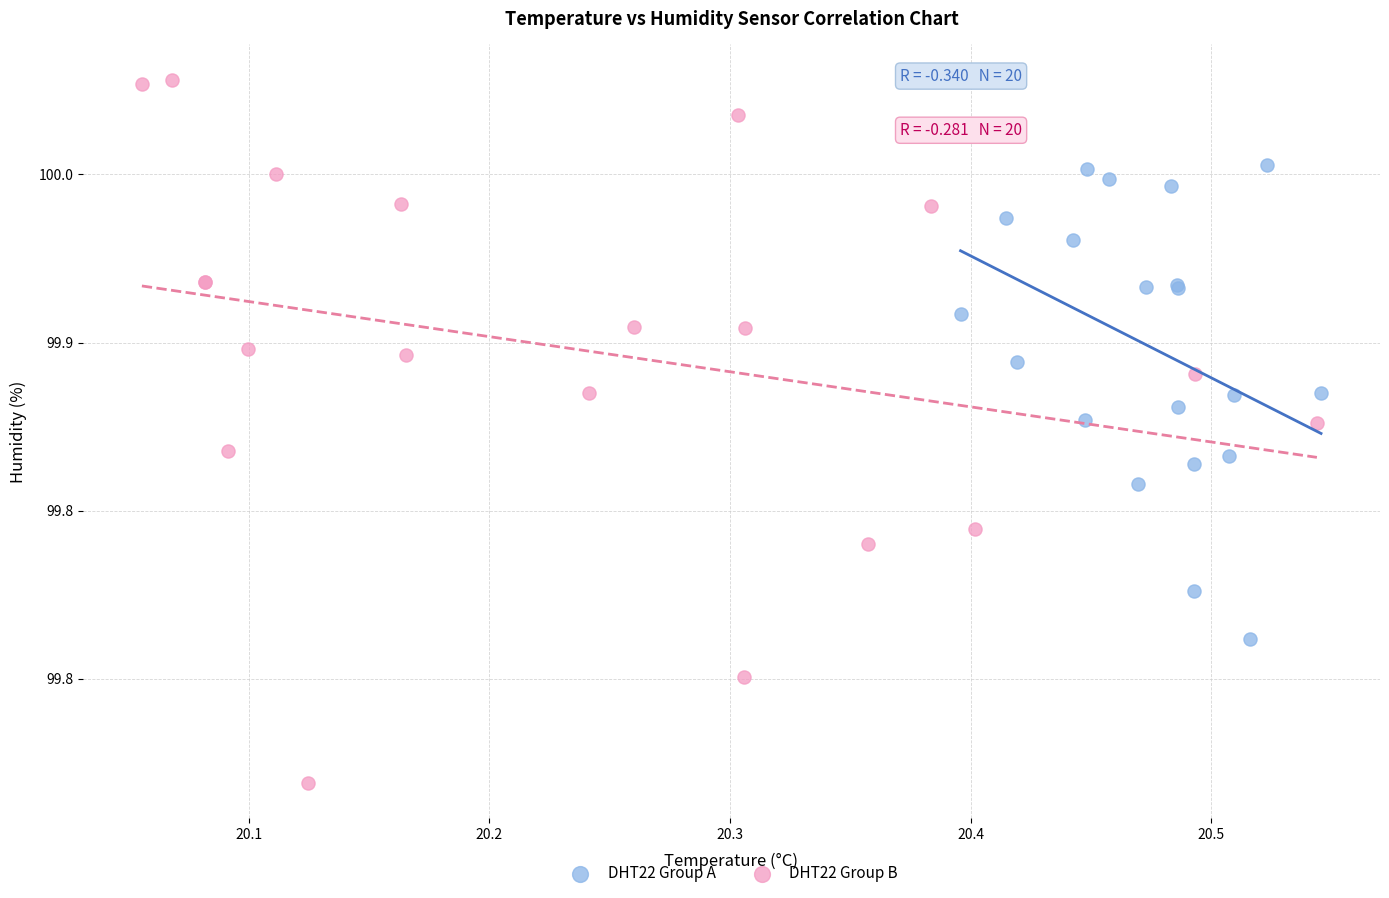

What are all the series names shown in the legend?

DHT22 Group A, DHT22 Group B